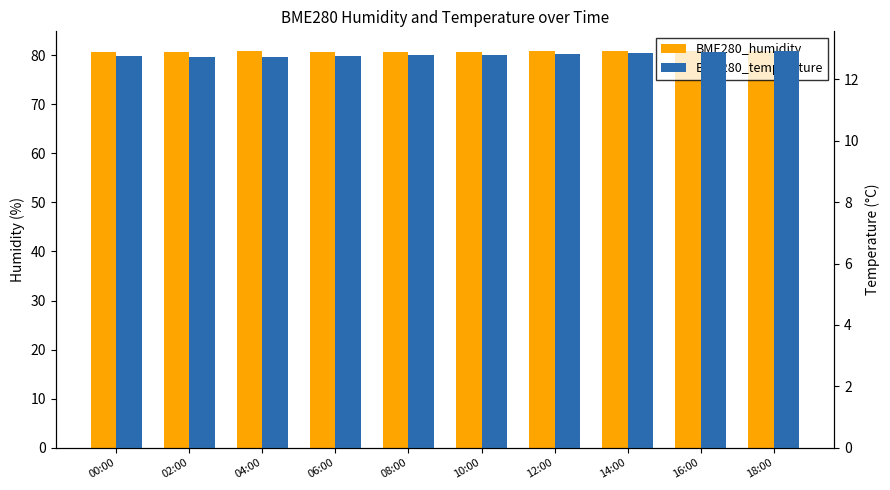

What is the difference between the BME280_temperature values at 18:00 and 14:00?

0.1